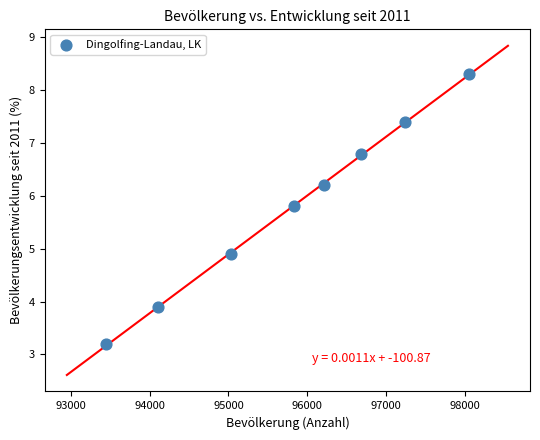

What is the average X value?

95826.1